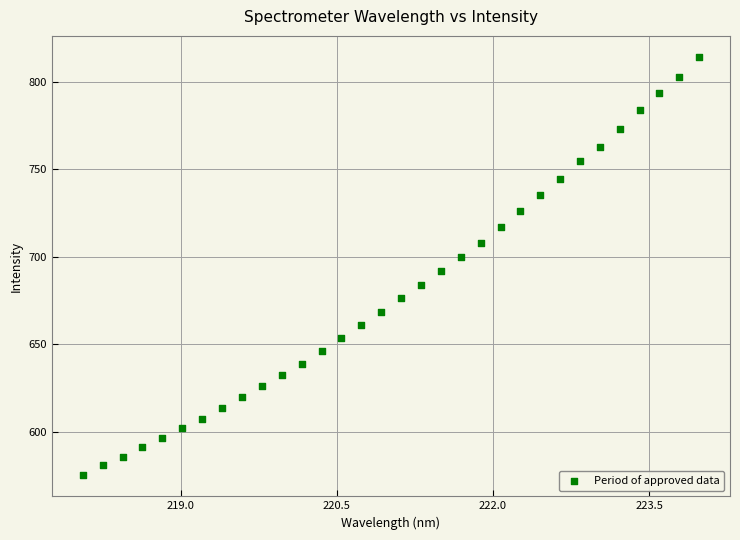

What is the range of X values (max minus min)?

5.9